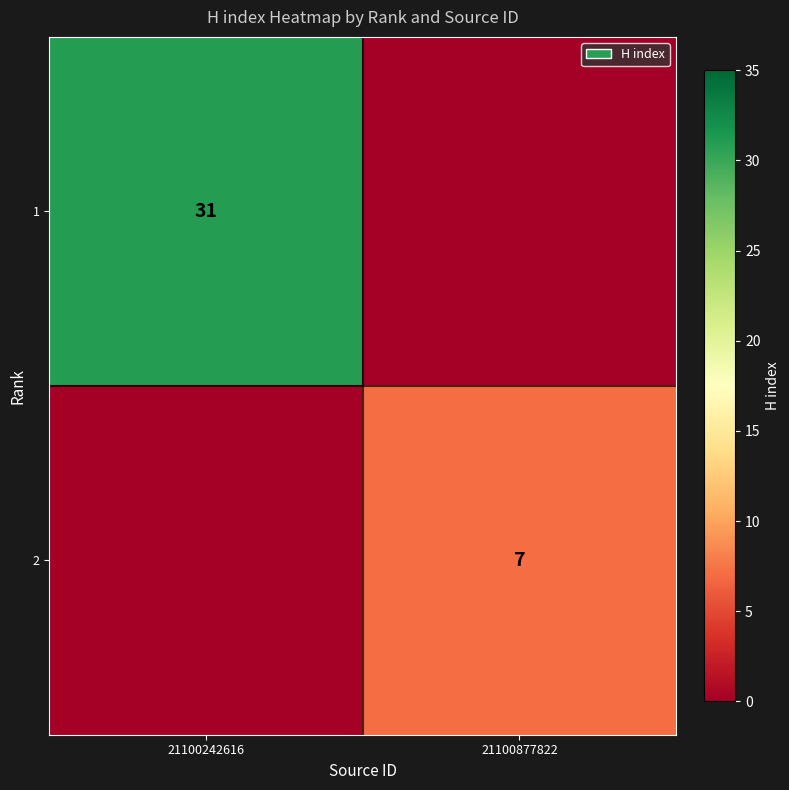

The 1 series shows 18 at 21100242616. True or false?

False